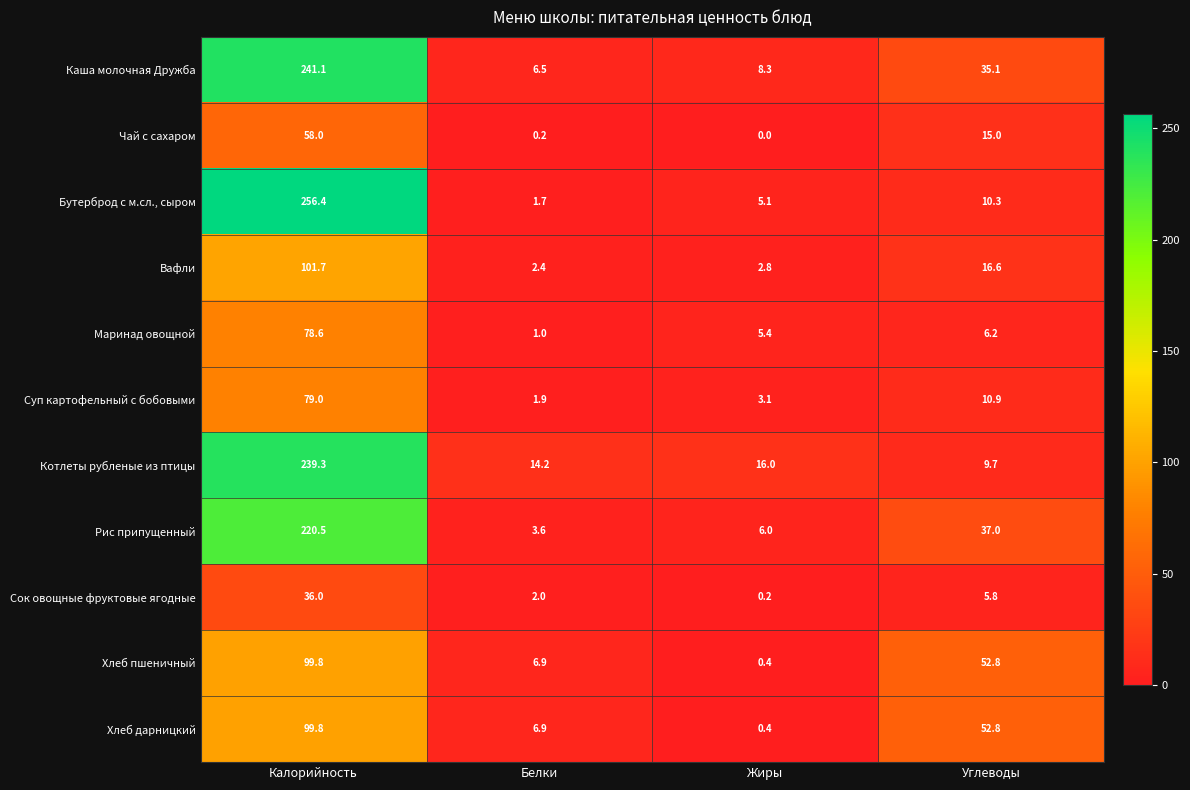

How many values in the Суп картофельный с бобовыми series are below 10?

2